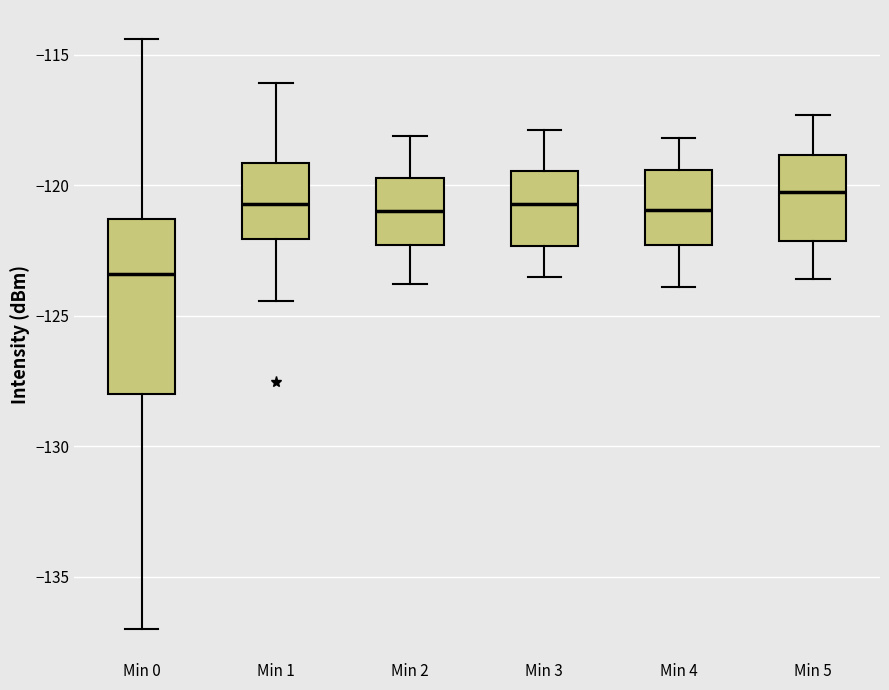

Which box is the tallest, from its lower edge to its upper edge?

Min 0